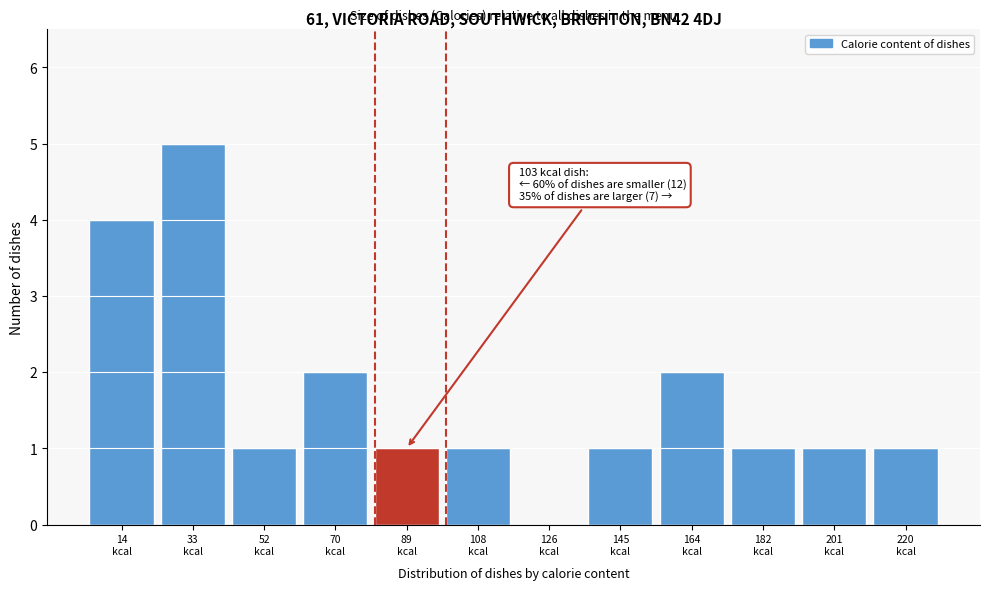

What is the maximum value shown in the chart?

5